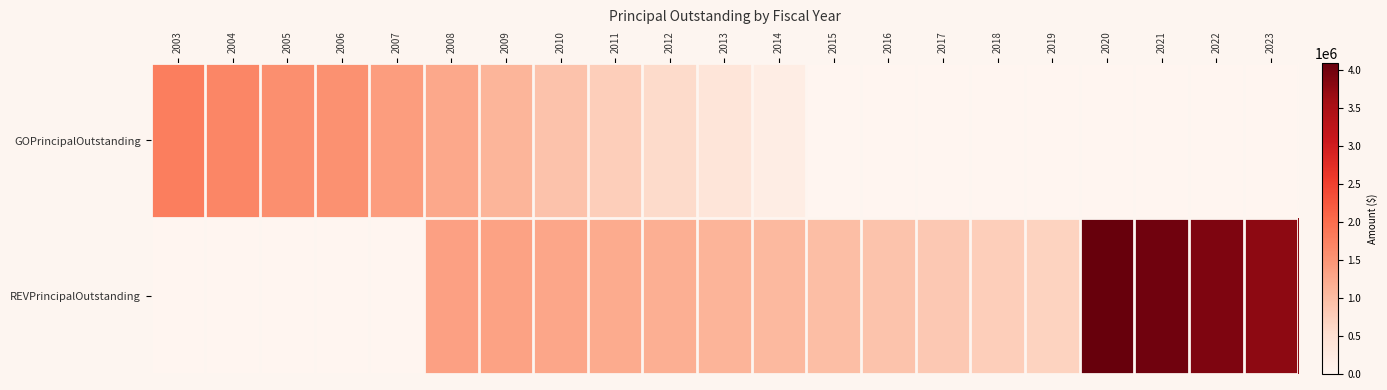

Which series changed the most between 2004 and 2005?

GOPrincipalOutstanding